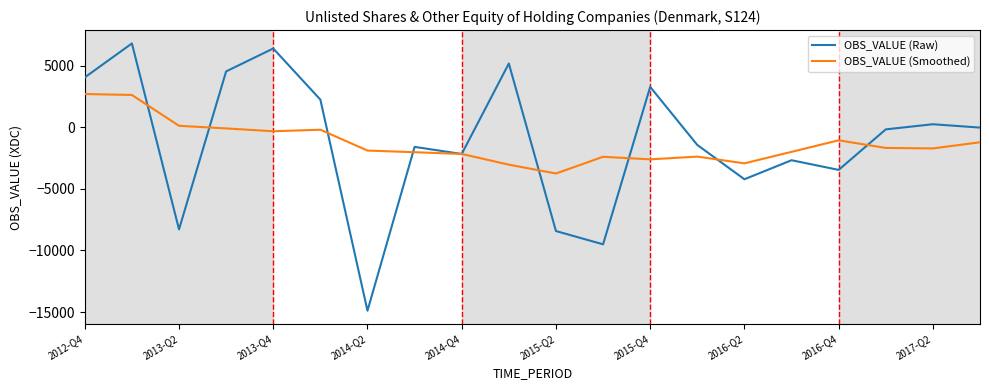

Which series has the largest range (max minus min)?

OBS_VALUE (Raw)